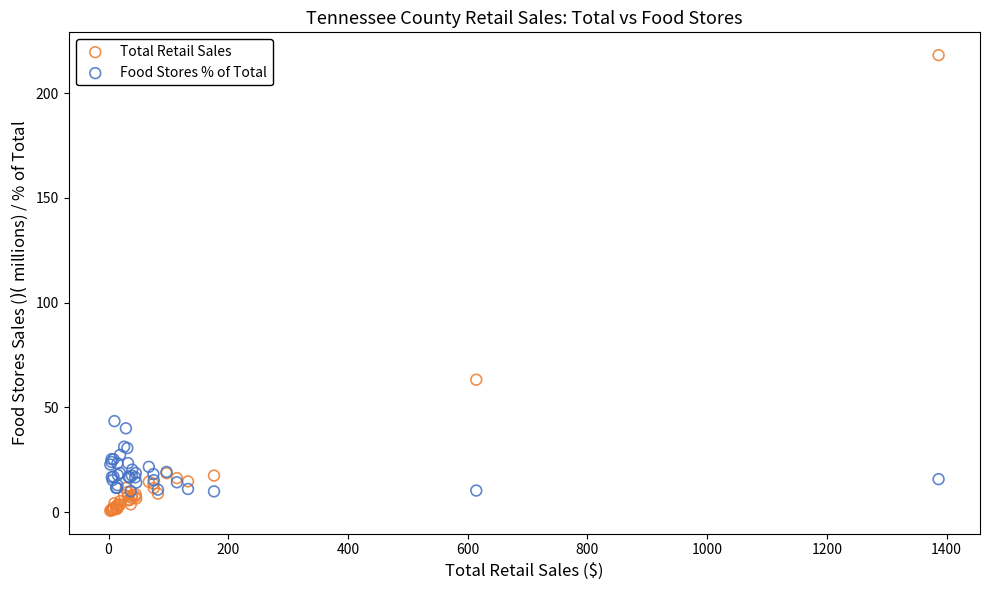

Which series has the widest spread of Y values?

Total Retail Sales